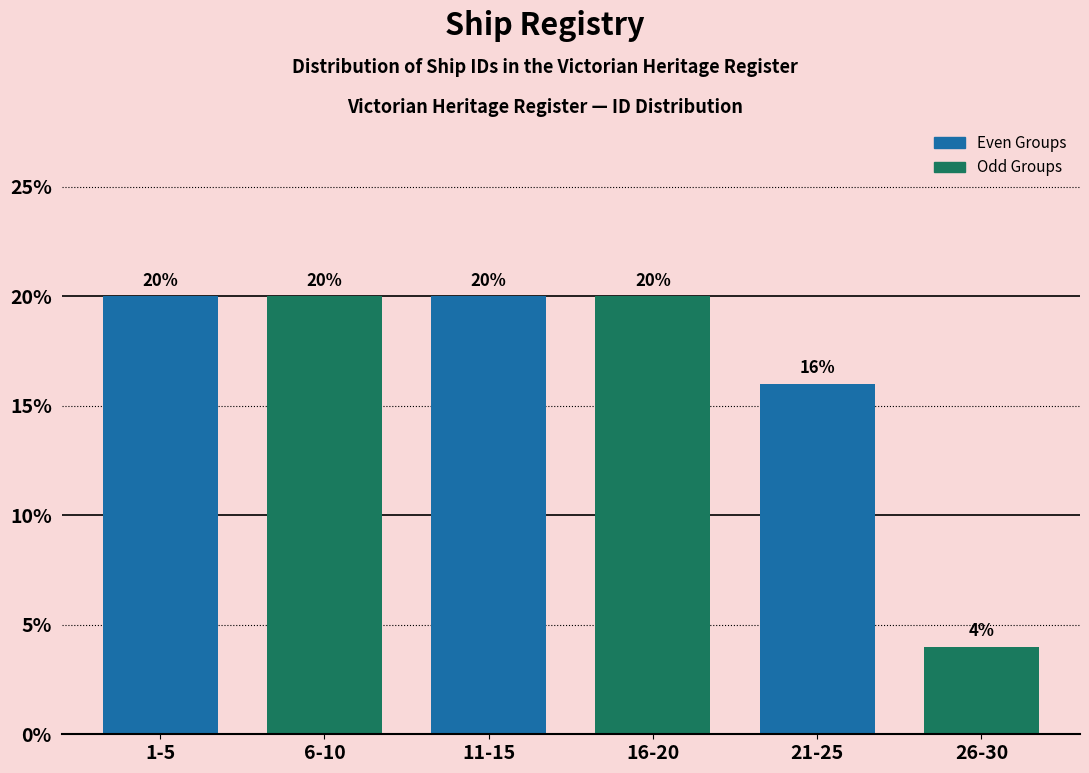

Reading left to right, what are all the values shown in this chart?

1-5=20	6-10=20	11-15=20	16-20=20	21-25=16	26-30=4